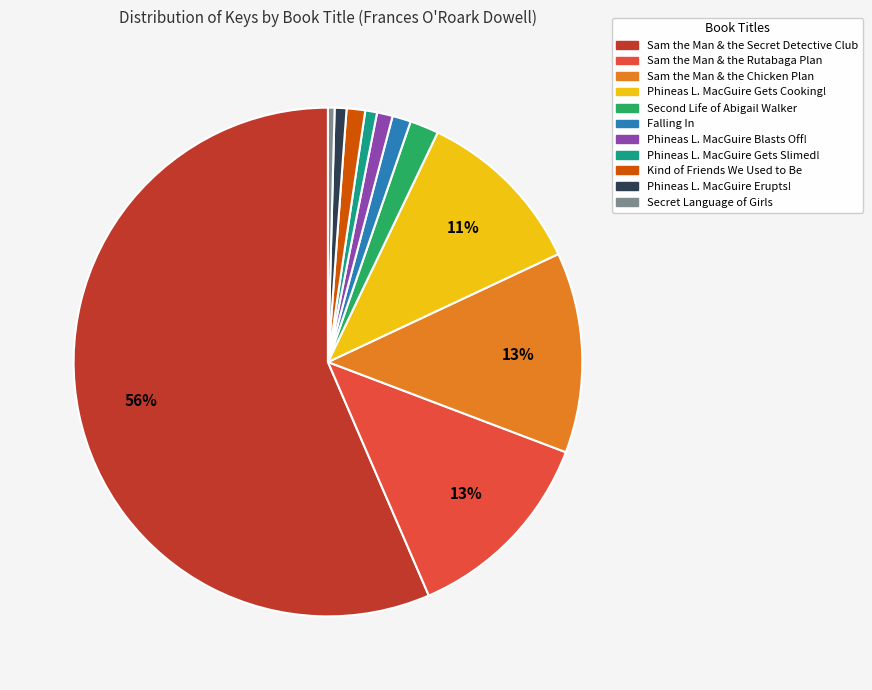

What percentage is the Sam the Man & the Secret Detective Club slice, to the nearest percent?

56%